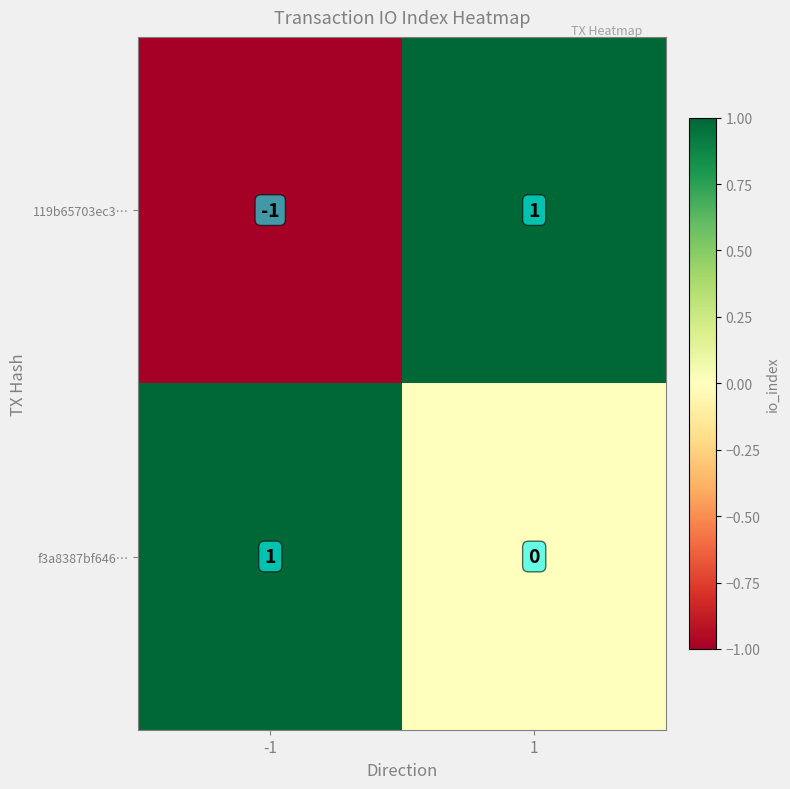

Between -1 and 1, which series saw the biggest shift?

119b65703ec3…